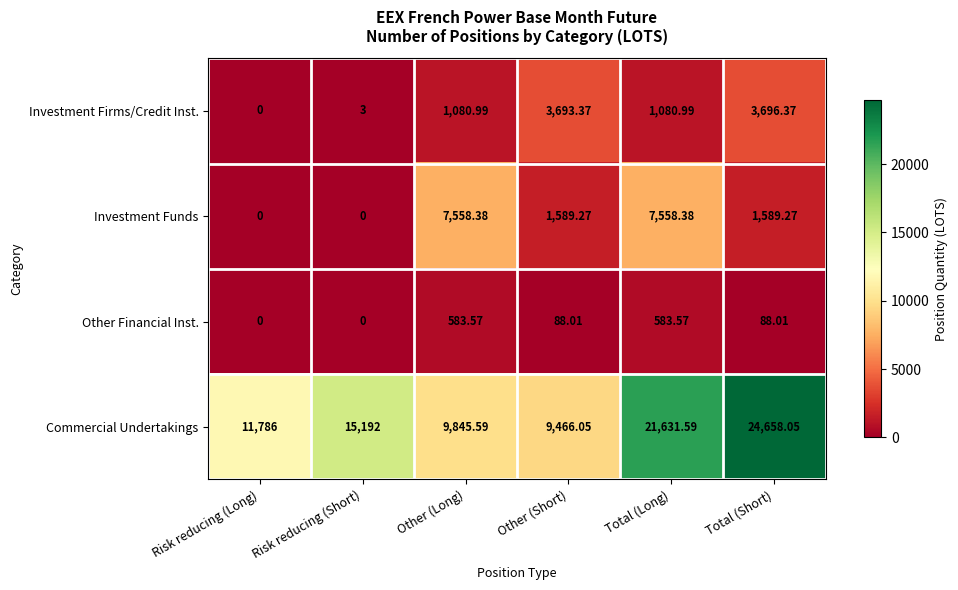

At Other (Long), list the series in order from largest to smallest.

Commercial Undertakings, Investment Funds, Investment Firms/Credit Inst., Other Financial Inst.